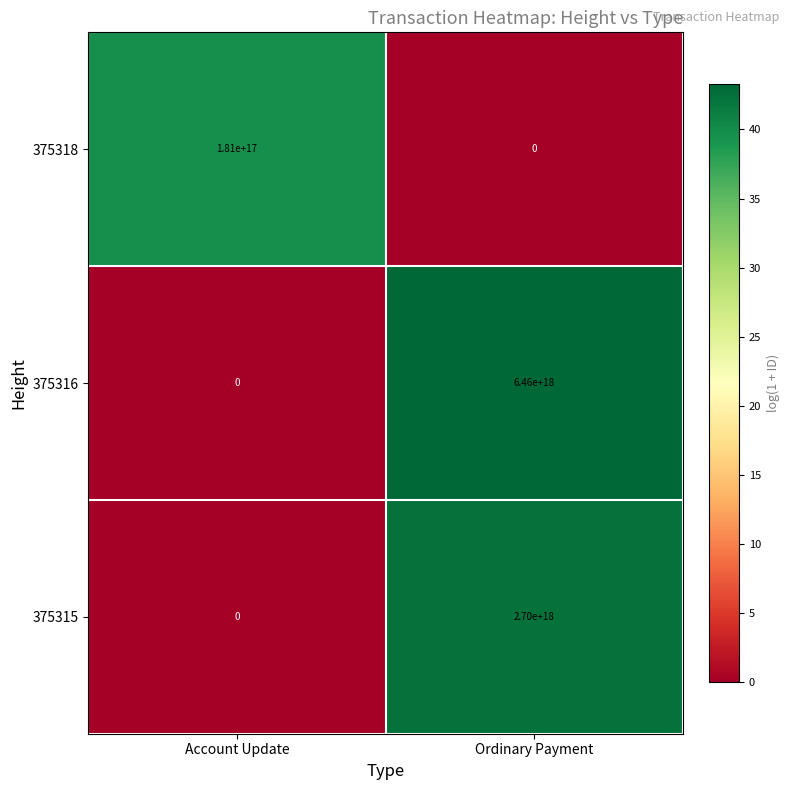

Rank the series by their average value, from highest to lowest.

375316, 375315, 375318